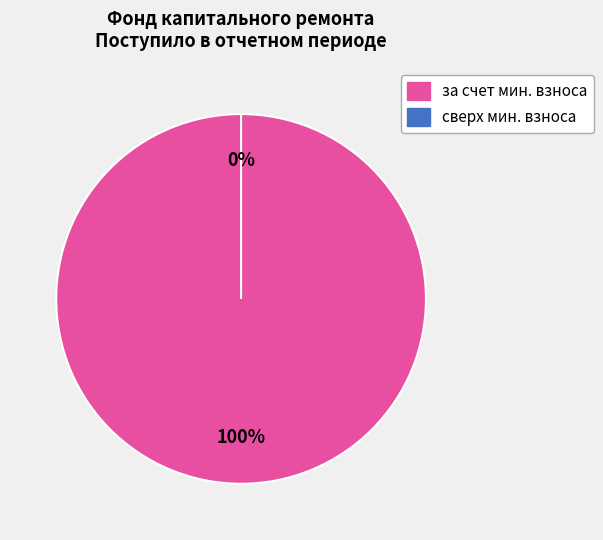

Which category has the biggest portion of the pie?

за счет минимального взноса